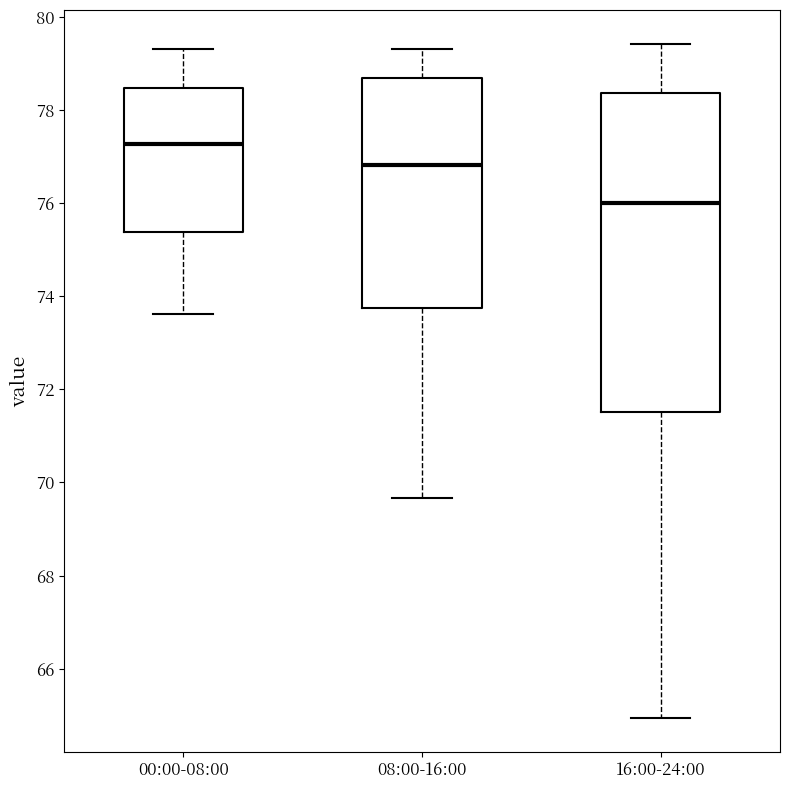

Reading left to right, read every box against the y-axis: the position of its median line, the range the box covers, and the ends of its whiskers. The values are not printed on the chart, so give them approximately, as read against the axis.

00:00-08:00: median 77.2, box 75.4 to 78.4, whiskers 73.6 to 79.4
08:00-16:00: median 76.8, box 73.8 to 78.6, whiskers 69.6 to 79.4
16:00-24:00: median 76.0, box 71.6 to 78.4, whiskers 65.0 to 79.4